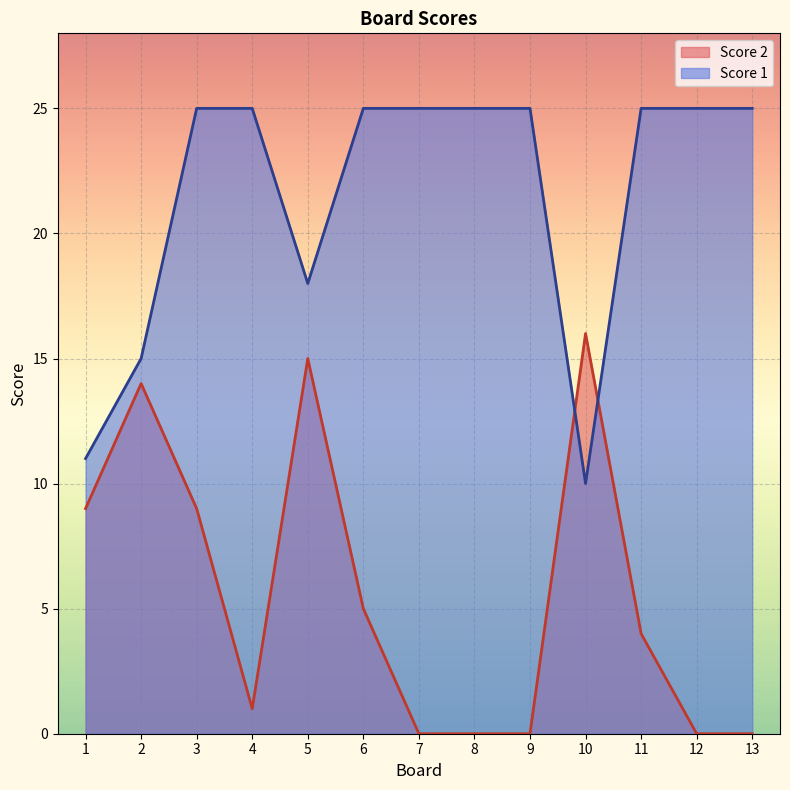

Rank the series at 7 from lowest to highest value.

Score 2, Score 1